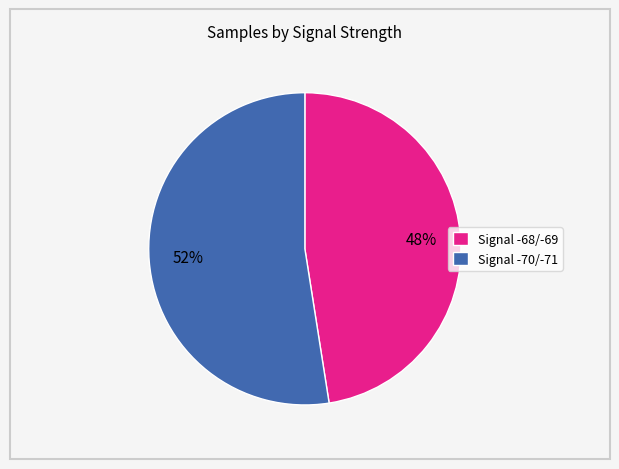

To the nearest percent, what percentage of the pie is Signal -68/-69?

48%